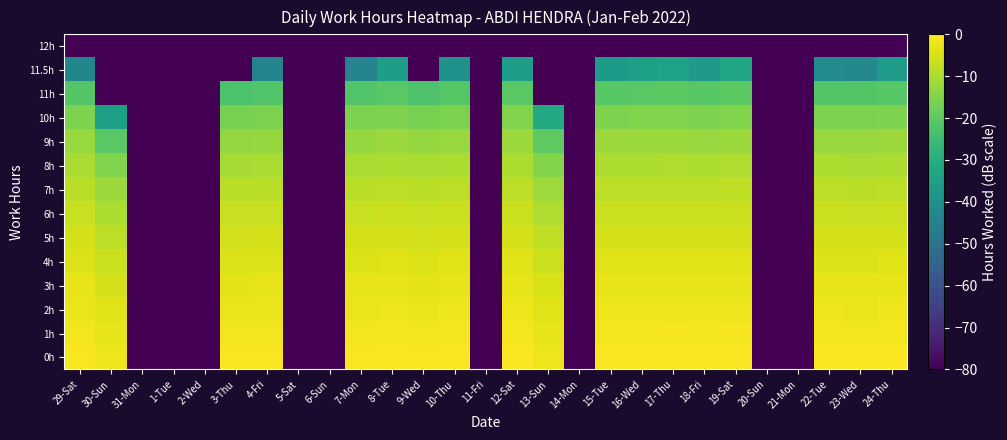

Reading left to right, extract all data points from this chart.

0h: 29-Sat=-0.6	30-Sun=-2.1	31-Mon=-80.0	1-Tue=-80.0	2-Wed=-80.0	3-Thu=-0.7	4-Fri=-0.6	5-Sat=-80.0	6-Sun=-80.0	7-Mon=-0.6	8-Tue=-0.5	9-Wed=-0.7	10-Thu=-0.6	11-Fri=-80.0	12-Sat=-0.5	13-Sun=-2.0	14-Mon=-80.0	15-Tue=-0.6	16-Wed=-0.5	17-Thu=-0.5	18-Fri=-0.6	19-Sat=-0.5	20-Sun=-80.0	21-Mon=-80.0	22-Tue=-0.6	23-Wed=-0.6	24-Thu=-0.5
1h: 29-Sat=-1.4	30-Sun=-3.0	31-Mon=-80.0	1-Tue=-80.0	2-Wed=-80.0	3-Thu=-1.5	4-Fri=-1.4	5-Sat=-80.0	6-Sun=-80.0	7-Mon=-1.4	8-Tue=-1.3	9-Wed=-1.5	10-Thu=-1.3	11-Fri=-80.0	12-Sat=-1.3	13-Sun=-2.9	14-Mon=-80.0	15-Tue=-1.3	16-Wed=-1.3	17-Thu=-1.2	18-Fri=-1.3	19-Sat=-1.2	20-Sun=-80.0	21-Mon=-80.0	22-Tue=-1.4	23-Wed=-1.4	24-Thu=-1.3
2h: 29-Sat=-2.2	30-Sun=-4.0	31-Mon=-80.0	1-Tue=-80.0	2-Wed=-80.0	3-Thu=-2.3	4-Fri=-2.2	5-Sat=-80.0	6-Sun=-80.0	7-Mon=-2.2	8-Tue=-2.1	9-Wed=-2.3	10-Thu=-2.2	11-Fri=-80.0	12-Sat=-2.1	13-Sun=-3.8	14-Mon=-80.0	15-Tue=-2.1	16-Wed=-2.1	17-Thu=-2.1	18-Fri=-2.1	19-Sat=-2.0	20-Sun=-80.0	21-Mon=-80.0	22-Tue=-2.2	23-Wed=-2.2	24-Thu=-2.1
3h: 29-Sat=-3.1	30-Sun=-5.1	31-Mon=-80.0	1-Tue=-80.0	2-Wed=-80.0	3-Thu=-3.2	4-Fri=-3.1	5-Sat=-80.0	6-Sun=-80.0	7-Mon=-3.1	8-Tue=-3.0	9-Wed=-3.2	10-Thu=-3.1	11-Fri=-80.0	12-Sat=-3.0	13-Sun=-5.0	14-Mon=-80.0	15-Tue=-3.0	16-Wed=-3.0	17-Thu=-2.9	18-Fri=-3.0	19-Sat=-2.9	20-Sun=-80.0	21-Mon=-80.0	22-Tue=-3.1	23-Wed=-3.1	24-Thu=-3.0
4h: 29-Sat=-4.1	30-Sun=-6.4	31-Mon=-80.0	1-Tue=-80.0	2-Wed=-80.0	3-Thu=-4.3	4-Fri=-4.1	5-Sat=-80.0	6-Sun=-80.0	7-Mon=-4.1	8-Tue=-4.0	9-Wed=-4.2	10-Thu=-4.1	11-Fri=-80.0	12-Sat=-4.0	13-Sun=-6.2	14-Mon=-80.0	15-Tue=-4.0	16-Wed=-4.0	17-Thu=-3.9	18-Fri=-4.0	19-Sat=-3.9	20-Sun=-80.0	21-Mon=-80.0	22-Tue=-4.1	23-Wed=-4.1	24-Thu=-4.0
5h: 29-Sat=-5.3	30-Sun=-7.9	31-Mon=-80.0	1-Tue=-80.0	2-Wed=-80.0	3-Thu=-5.4	4-Fri=-5.3	5-Sat=-80.0	6-Sun=-80.0	7-Mon=-5.3	8-Tue=-5.1	9-Wed=-5.4	10-Thu=-5.2	11-Fri=-80.0	12-Sat=-5.1	13-Sun=-7.7	14-Mon=-80.0	15-Tue=-5.1	16-Wed=-5.1	17-Thu=-5.1	18-Fri=-5.1	19-Sat=-5.0	20-Sun=-80.0	21-Mon=-80.0	22-Tue=-5.2	23-Wed=-5.3	24-Thu=-5.1
6h: 29-Sat=-6.6	30-Sun=-9.7	31-Mon=-80.0	1-Tue=-80.0	2-Wed=-80.0	3-Thu=-6.8	4-Fri=-6.6	5-Sat=-80.0	6-Sun=-80.0	7-Mon=-6.6	8-Tue=-6.4	9-Wed=-6.7	10-Thu=-6.5	11-Fri=-80.0	12-Sat=-6.4	13-Sun=-9.5	14-Mon=-80.0	15-Tue=-6.4	16-Wed=-6.4	17-Thu=-6.3	18-Fri=-6.4	19-Sat=-6.3	20-Sun=-80.0	21-Mon=-80.0	22-Tue=-6.6	23-Wed=-6.6	24-Thu=-6.4
7h: 29-Sat=-8.1	30-Sun=-12.0	31-Mon=-80.0	1-Tue=-80.0	2-Wed=-80.0	3-Thu=-8.4	4-Fri=-8.2	5-Sat=-80.0	6-Sun=-80.0	7-Mon=-8.2	8-Tue=-7.9	9-Wed=-8.3	10-Thu=-8.1	11-Fri=-80.0	12-Sat=-7.9	13-Sun=-11.8	14-Mon=-80.0	15-Tue=-8.0	16-Wed=-7.9	17-Thu=-7.9	18-Fri=-8.0	19-Sat=-7.8	20-Sun=-80.0	21-Mon=-80.0	22-Tue=-8.1	23-Wed=-8.1	24-Thu=-7.9
8h: 29-Sat=-10.0	30-Sun=-15.2	31-Mon=-80.0	1-Tue=-80.0	2-Wed=-80.0	3-Thu=-10.3	4-Fri=-10.1	5-Sat=-80.0	6-Sun=-80.0	7-Mon=-10.1	8-Tue=-9.8	9-Wed=-10.3	10-Thu=-9.9	11-Fri=-80.0	12-Sat=-9.8	13-Sun=-14.9	14-Mon=-80.0	15-Tue=-9.8	16-Wed=-9.7	17-Thu=-9.7	18-Fri=-9.8	19-Sat=-9.6	20-Sun=-80.0	21-Mon=-80.0	22-Tue=-10.0	23-Wed=-10.0	24-Thu=-9.8
9h: 29-Sat=-12.5	30-Sun=-20.4	31-Mon=-80.0	1-Tue=-80.0	2-Wed=-80.0	3-Thu=-12.9	4-Fri=-12.5	5-Sat=-80.0	6-Sun=-80.0	7-Mon=-12.5	8-Tue=-12.1	9-Wed=-12.8	10-Thu=-12.3	11-Fri=-80.0	12-Sat=-12.1	13-Sun=-19.7	14-Mon=-80.0	15-Tue=-12.2	16-Wed=-12.1	17-Thu=-12.0	18-Fri=-12.2	19-Sat=-11.9	20-Sun=-80.0	21-Mon=-80.0	22-Tue=-12.4	23-Wed=-12.4	24-Thu=-12.2
10h: 29-Sat=-15.9	30-Sun=-34.4	31-Mon=-80.0	1-Tue=-80.0	2-Wed=-80.0	3-Thu=-16.5	4-Fri=-15.9	5-Sat=-80.0	6-Sun=-80.0	7-Mon=-15.9	8-Tue=-15.4	9-Wed=-16.3	10-Thu=-15.7	11-Fri=-80.0	12-Sat=-15.3	13-Sun=-31.5	14-Mon=-80.0	15-Tue=-15.4	16-Wed=-15.3	17-Thu=-15.2	18-Fri=-15.5	19-Sat=-15.1	20-Sun=-80.0	21-Mon=-80.0	22-Tue=-15.8	23-Wed=-15.8	24-Thu=-15.4
11h: 29-Sat=-21.5	30-Sun=-80.0	31-Mon=-80.0	1-Tue=-80.0	2-Wed=-80.0	3-Thu=-22.7	4-Fri=-21.6	5-Sat=-80.0	6-Sun=-80.0	7-Mon=-21.6	8-Tue=-20.6	9-Wed=-22.3	10-Thu=-21.1	11-Fri=-80.0	12-Sat=-20.5	13-Sun=-80.0	14-Mon=-80.0	15-Tue=-20.7	16-Wed=-20.4	17-Thu=-20.2	18-Fri=-20.8	19-Sat=-20.0	20-Sun=-80.0	21-Mon=-80.0	22-Tue=-21.4	23-Wed=-21.4	24-Thu=-20.6
11.5h: 29-Sat=-43.2	30-Sun=-80.0	31-Mon=-80.0	1-Tue=-80.0	2-Wed=-80.0	3-Thu=-80.0	4-Fri=-44.3	5-Sat=-80.0	6-Sun=-80.0	7-Mon=-44.3	8-Tue=-35.4	9-Wed=-80.0	10-Thu=-39.1	11-Fri=-80.0	12-Sat=-35.0	13-Sun=-80.0	14-Mon=-80.0	15-Tue=-36.3	16-Wed=-34.6	17-Thu=-33.9	18-Fri=-36.8	19-Sat=-32.9	20-Sun=-80.0	21-Mon=-80.0	22-Tue=-41.3	23-Wed=-42.2	24-Thu=-35.9
12h: 29-Sat=-80.0	30-Sun=-80.0	31-Mon=-80.0	1-Tue=-80.0	2-Wed=-80.0	3-Thu=-80.0	4-Fri=-80.0	5-Sat=-80.0	6-Sun=-80.0	7-Mon=-80.0	8-Tue=-80.0	9-Wed=-80.0	10-Thu=-80.0	11-Fri=-80.0	12-Sat=-80.0	13-Sun=-80.0	14-Mon=-80.0	15-Tue=-80.0	16-Wed=-80.0	17-Thu=-80.0	18-Fri=-80.0	19-Sat=-80.0	20-Sun=-80.0	21-Mon=-80.0	22-Tue=-80.0	23-Wed=-80.0	24-Thu=-80.0